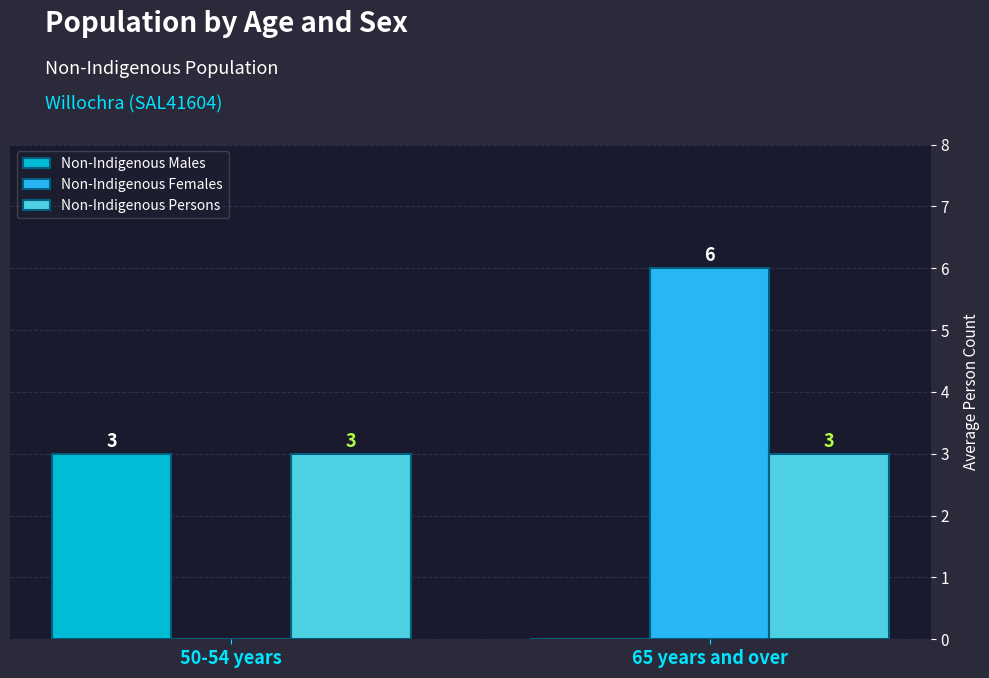

Read the Non-Indigenous Persons value at 50-54 years.

3